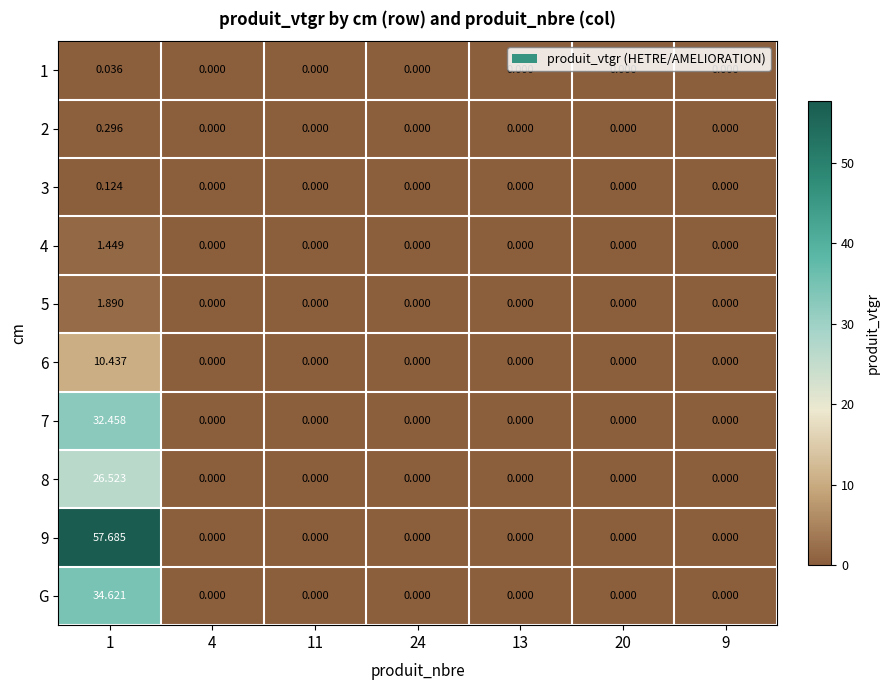

Which series has the largest total across all categories?

9